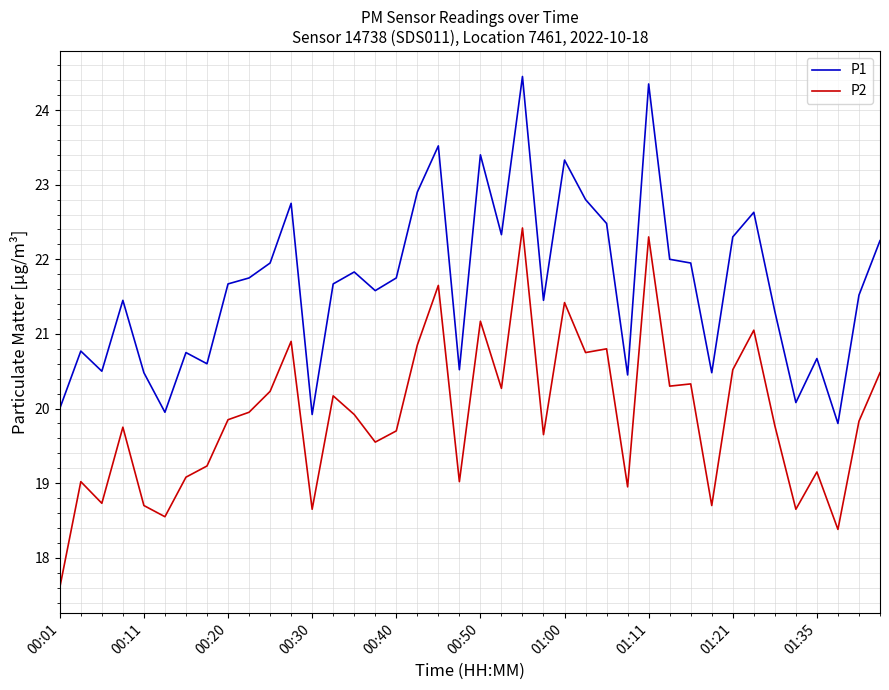

True or false: P1 and P2 cross at least once.

False